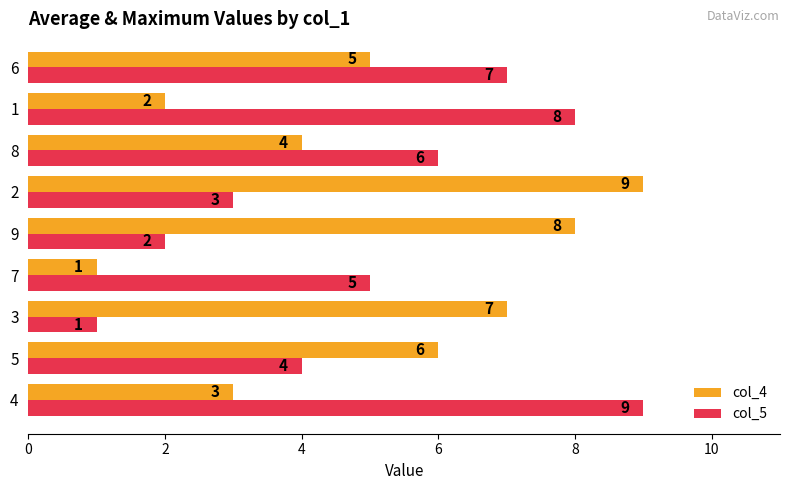

What is the average value of the col_4 series?

5